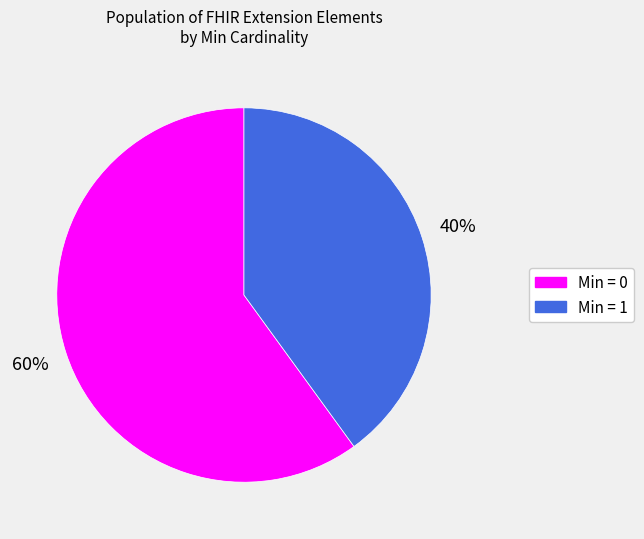

How many segments does this pie chart have?

2